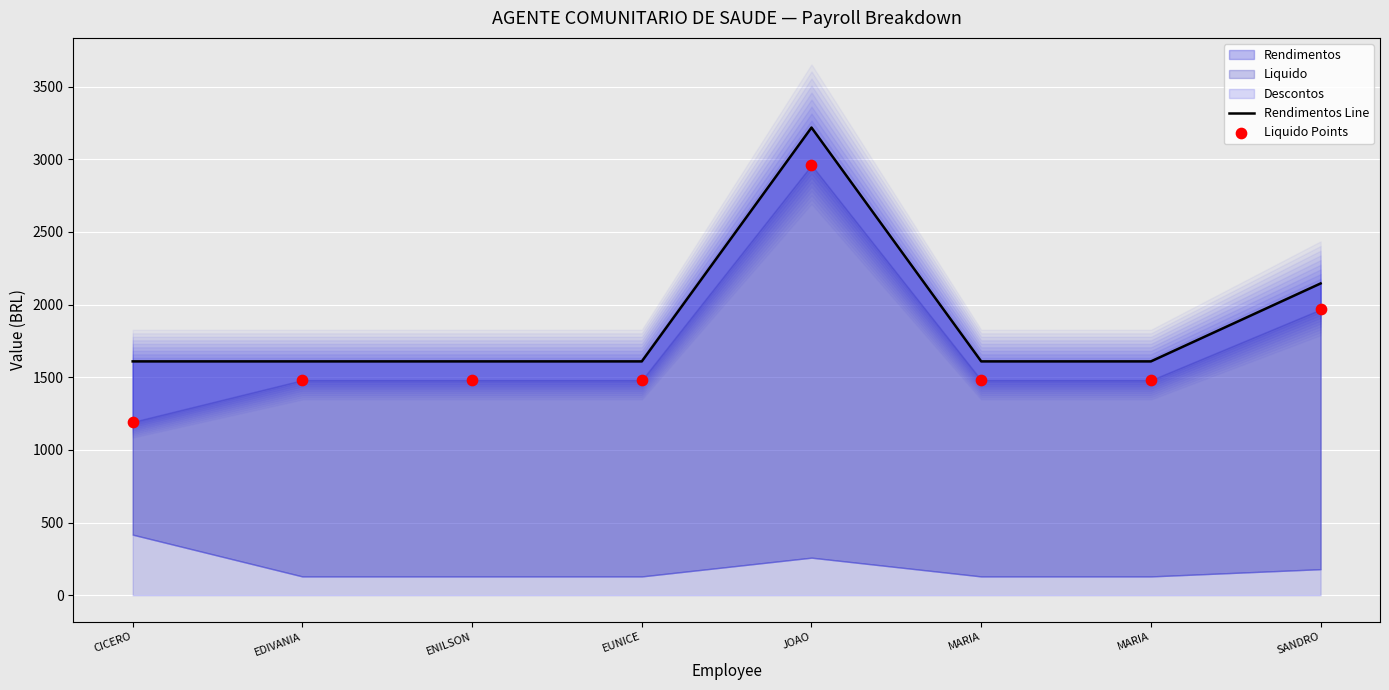

Is the value of Rendimentos Line at MARIA greater than the value of Liquido Points at MARIA?

Yes